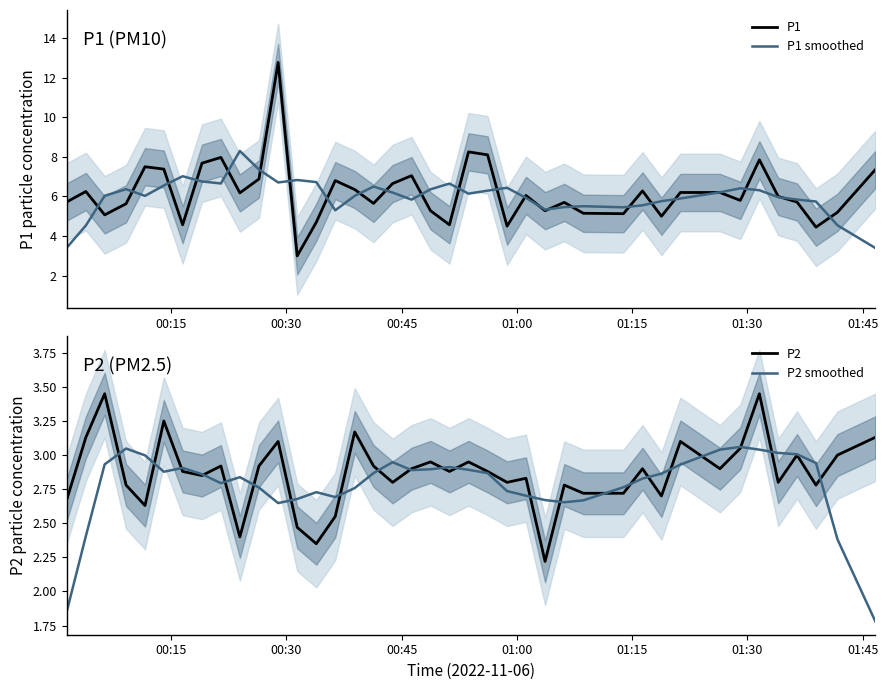

Which series has the widest spread of values?

P1